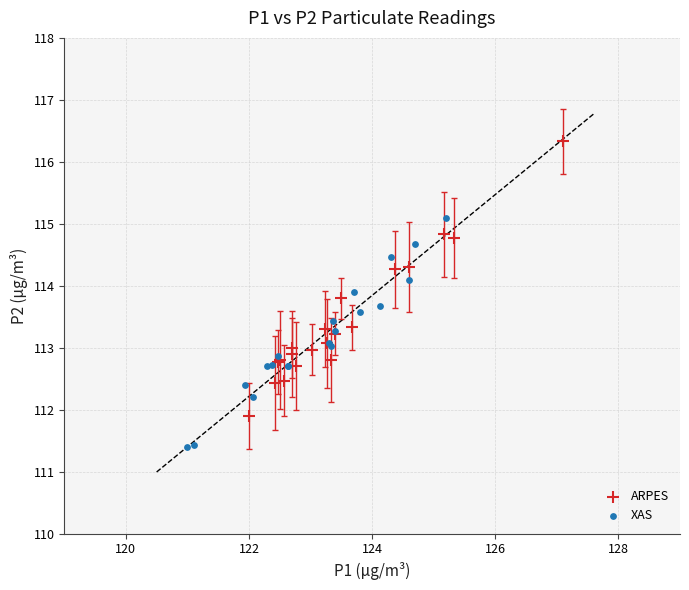

Which series has the largest Y range (max minus min)?

ARPES